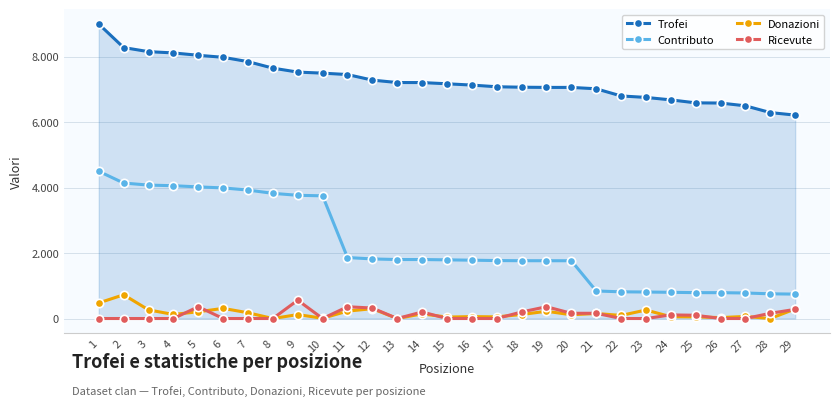

What are all the series names shown in the legend?

Trofei, Contributo, Donazioni, Ricevute